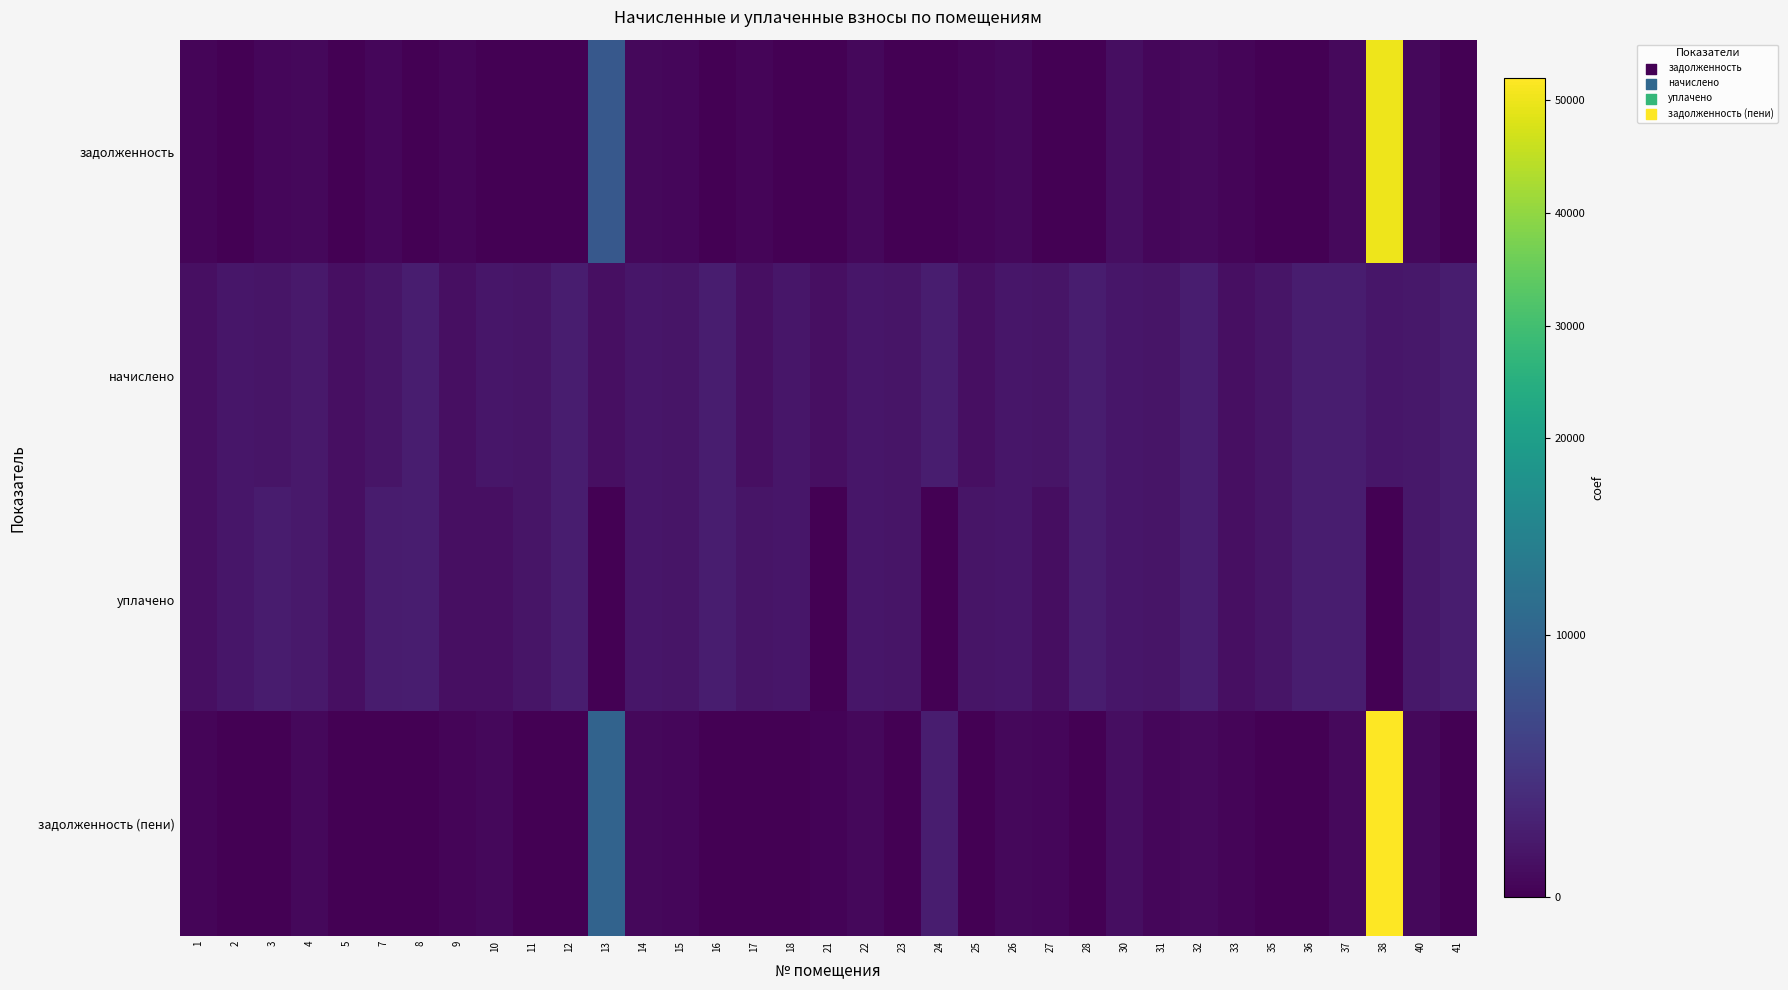

What is the total value across all series at 27?

3599.3